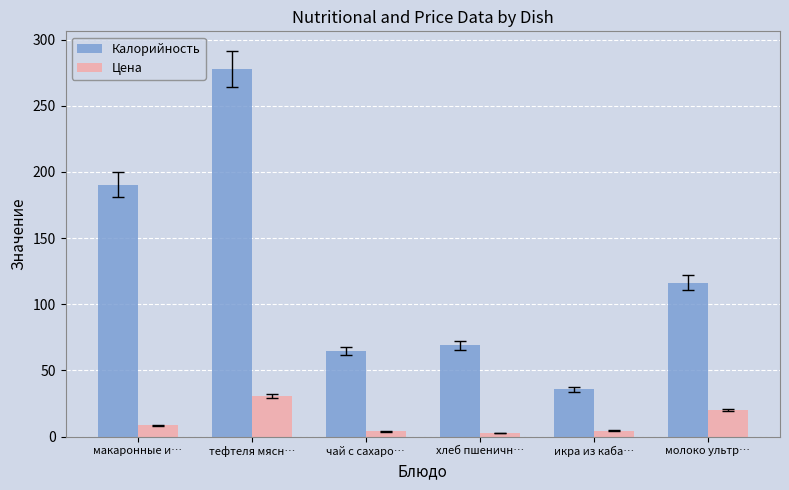

What is the label of the 4th bar from the left?

хлеб пшеничн…